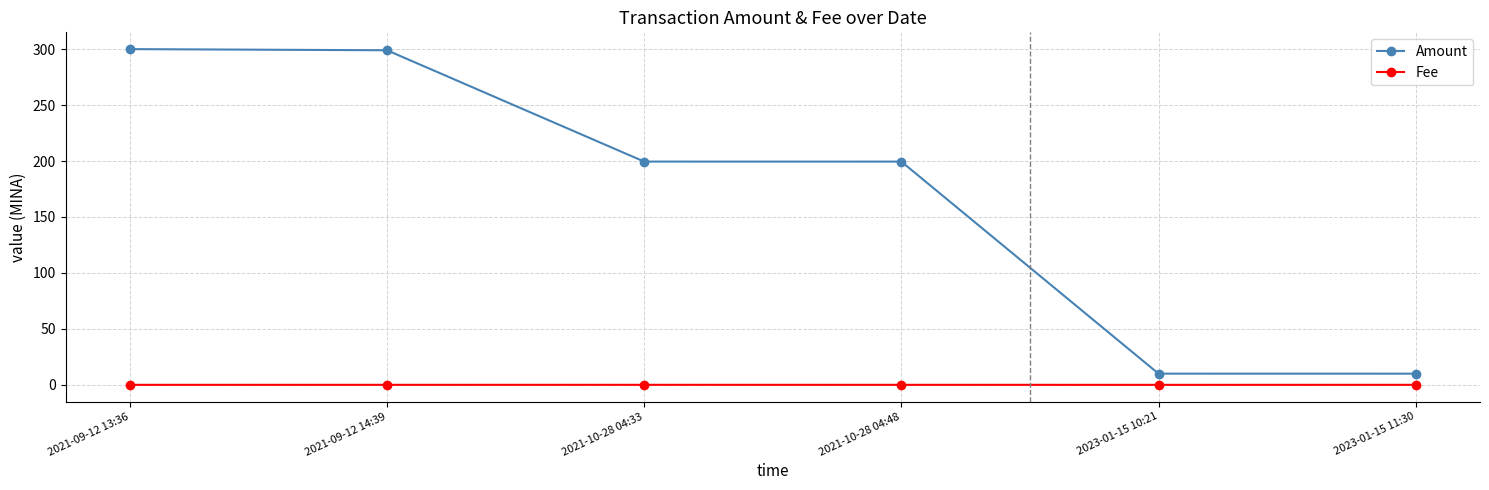

True or false: Amount and Fee intersect in this chart.

False